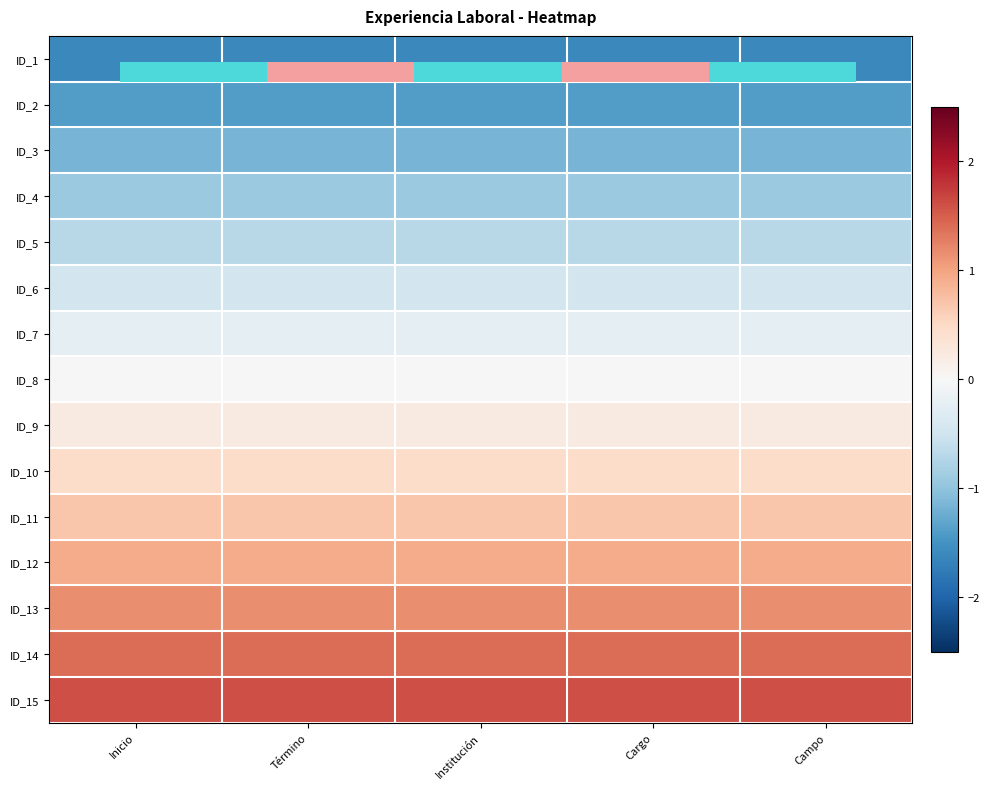

What is the difference between the highest and lowest values at Cargo?

3.2